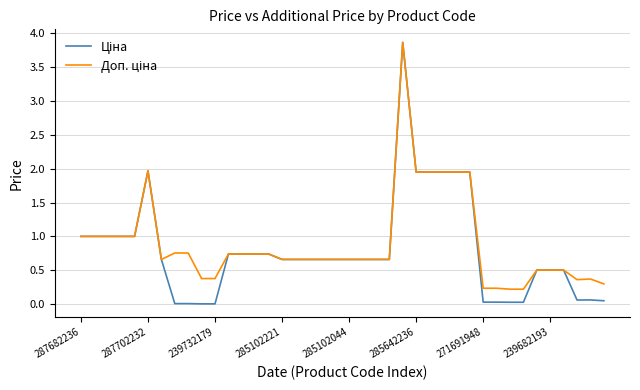

What is the maximum value shown in the chart?

3.9